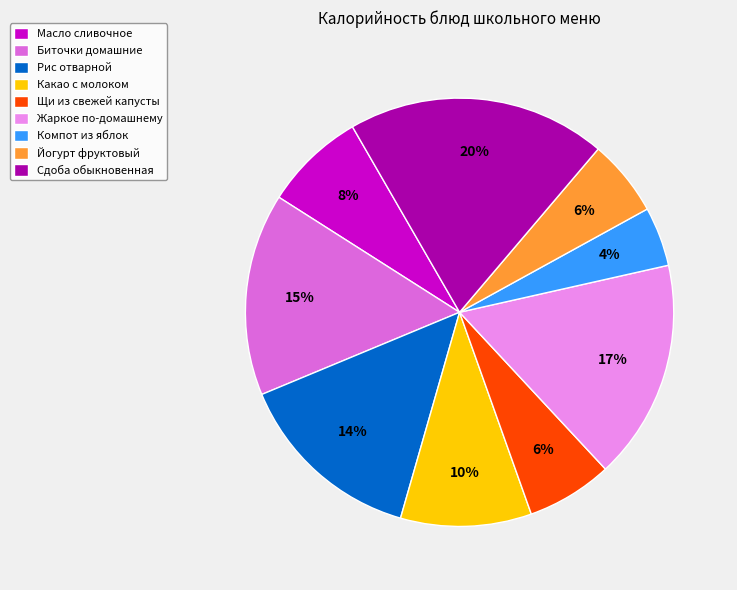

Is Рис отварной the majority of the pie?

No